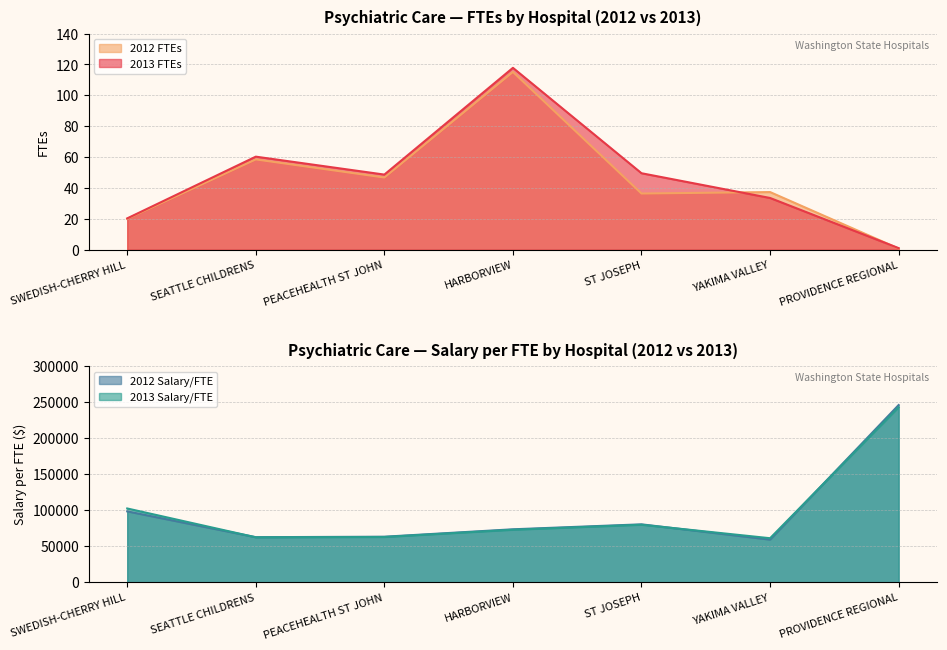

What is the spread (max minus min) of values at YAKIMA VALLEY?

61205.1